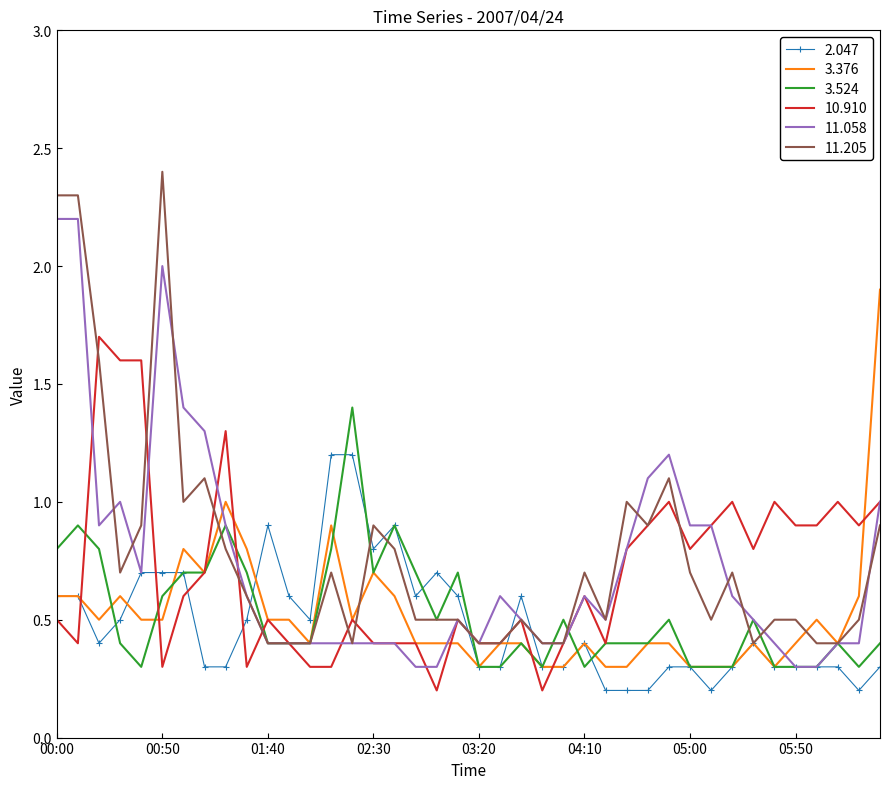

What is the greatest value displayed?

2.4